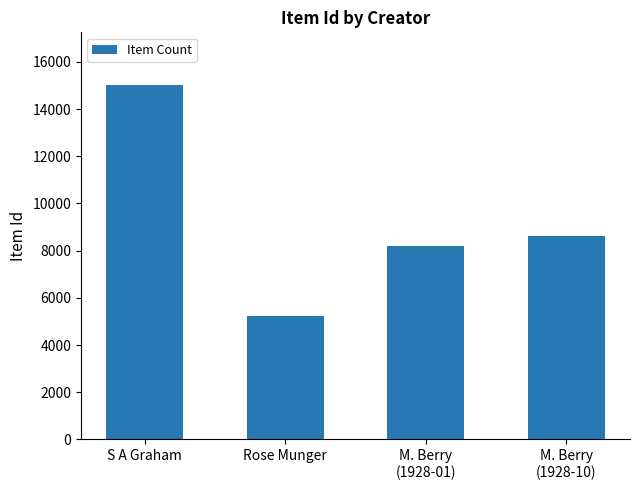

What is the label of the 3rd bar from the left?

M. Berry
(1928-01)